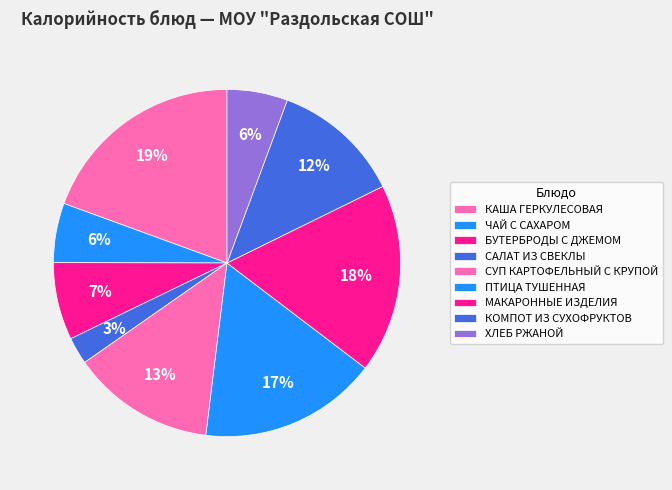

Which category has the biggest portion of the pie?

КАША ГЕРКУЛЕСОВАЯ